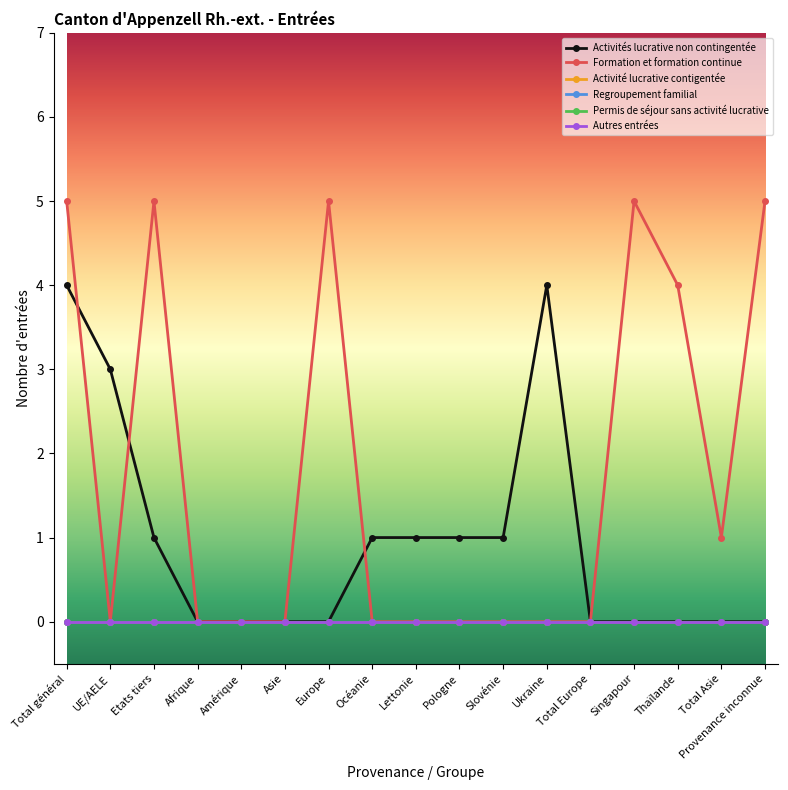

Reading left to right, what are all the values shown in this chart?

Activités lucrative non contingentée: Total général=4	UE/AELE=3	Etats tiers=1	Afrique=0	Amérique=0	Asie=0	Europe=0	Océanie=1	Lettonie=1	Pologne=1	Slovénie=1	Ukraine=4	Total Europe=0	Singapour=0	Thaïlande=0	Total Asie=0	Provenance inconnue=0
Formation et formation continue: Total général=5	UE/AELE=0	Etats tiers=5	Afrique=0	Amérique=0	Asie=0	Europe=5	Océanie=0	Lettonie=0	Pologne=0	Slovénie=0	Ukraine=0	Total Europe=0	Singapour=5	Thaïlande=4	Total Asie=1	Provenance inconnue=5
Activité lucrative contigentée: Total général=0	UE/AELE=0	Etats tiers=0	Afrique=0	Amérique=0	Asie=0	Europe=0	Océanie=0	Lettonie=0	Pologne=0	Slovénie=0	Ukraine=0	Total Europe=0	Singapour=0	Thaïlande=0	Total Asie=0	Provenance inconnue=0
Regroupement familial: Total général=0	UE/AELE=0	Etats tiers=0	Afrique=0	Amérique=0	Asie=0	Europe=0	Océanie=0	Lettonie=0	Pologne=0	Slovénie=0	Ukraine=0	Total Europe=0	Singapour=0	Thaïlande=0	Total Asie=0	Provenance inconnue=0
Permis de séjour sans activité lucrative: Total général=0	UE/AELE=0	Etats tiers=0	Afrique=0	Amérique=0	Asie=0	Europe=0	Océanie=0	Lettonie=0	Pologne=0	Slovénie=0	Ukraine=0	Total Europe=0	Singapour=0	Thaïlande=0	Total Asie=0	Provenance inconnue=0
Autres entrées: Total général=0	UE/AELE=0	Etats tiers=0	Afrique=0	Amérique=0	Asie=0	Europe=0	Océanie=0	Lettonie=0	Pologne=0	Slovénie=0	Ukraine=0	Total Europe=0	Singapour=0	Thaïlande=0	Total Asie=0	Provenance inconnue=0